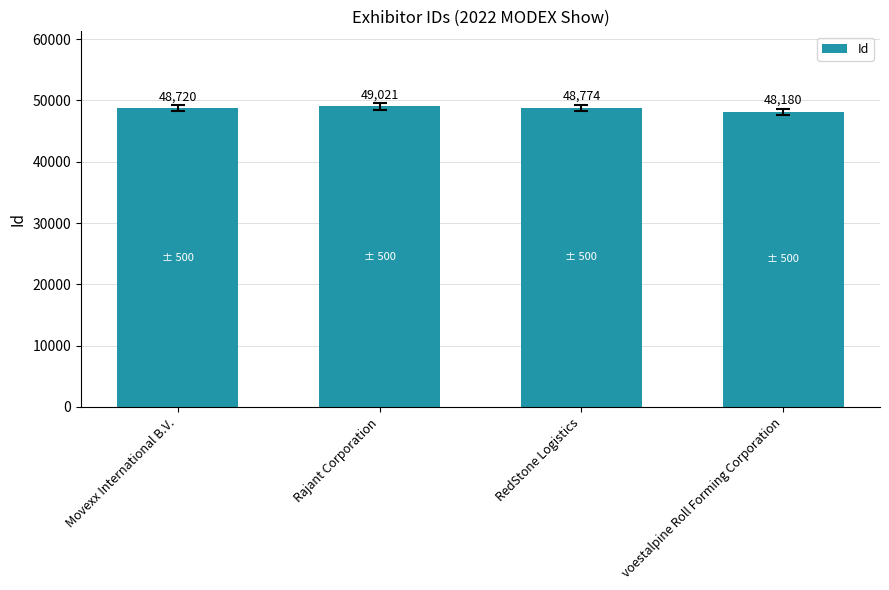

Reading right to left, transcribe all the data shown in this chart.

48180	48774	49021	48720